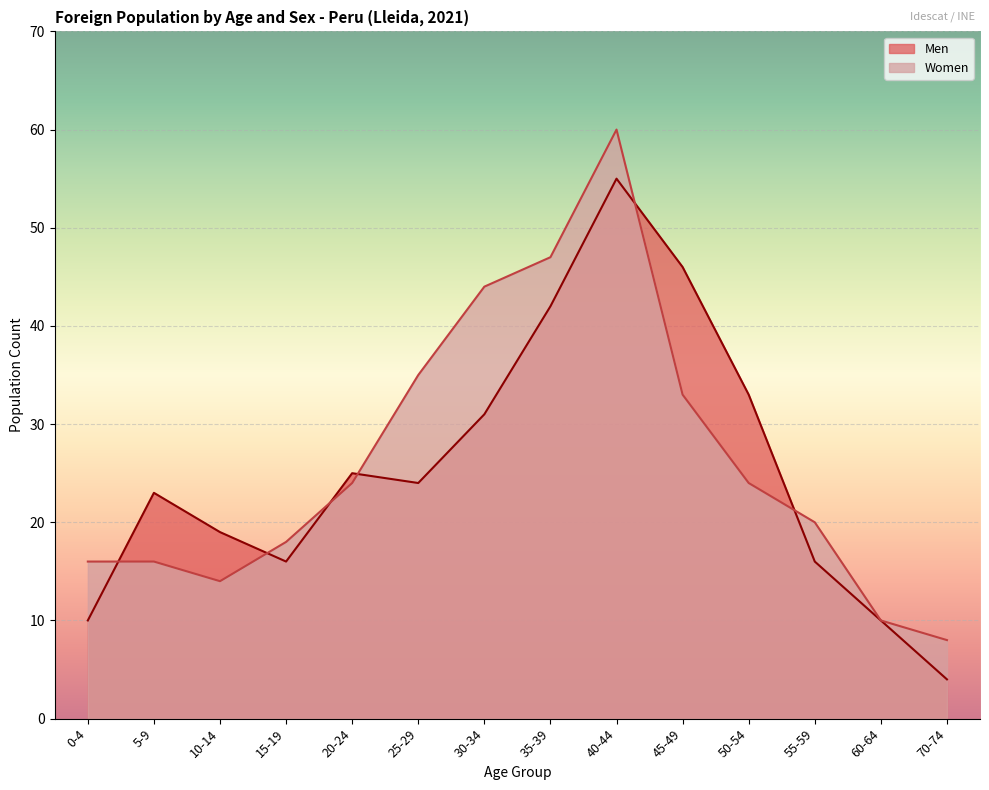

The Women series shows 16 at 0-4. True or false?

True